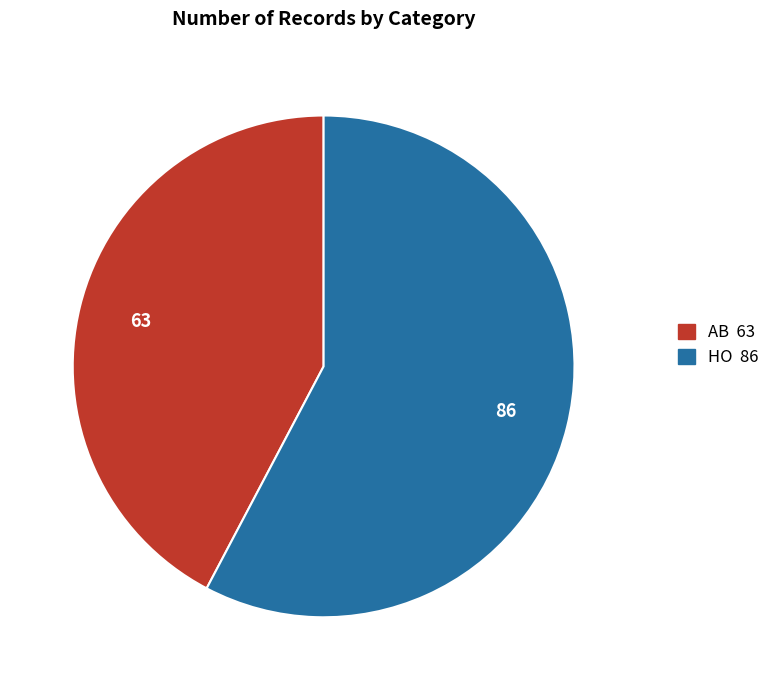

Is the sum of HO and AB greater than half?

Yes